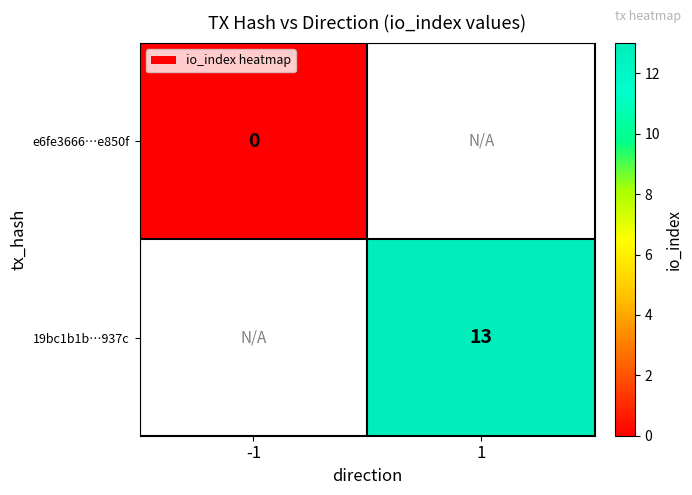

The 19bc1b1b…937c series shows 13 at 1. True or false?

True